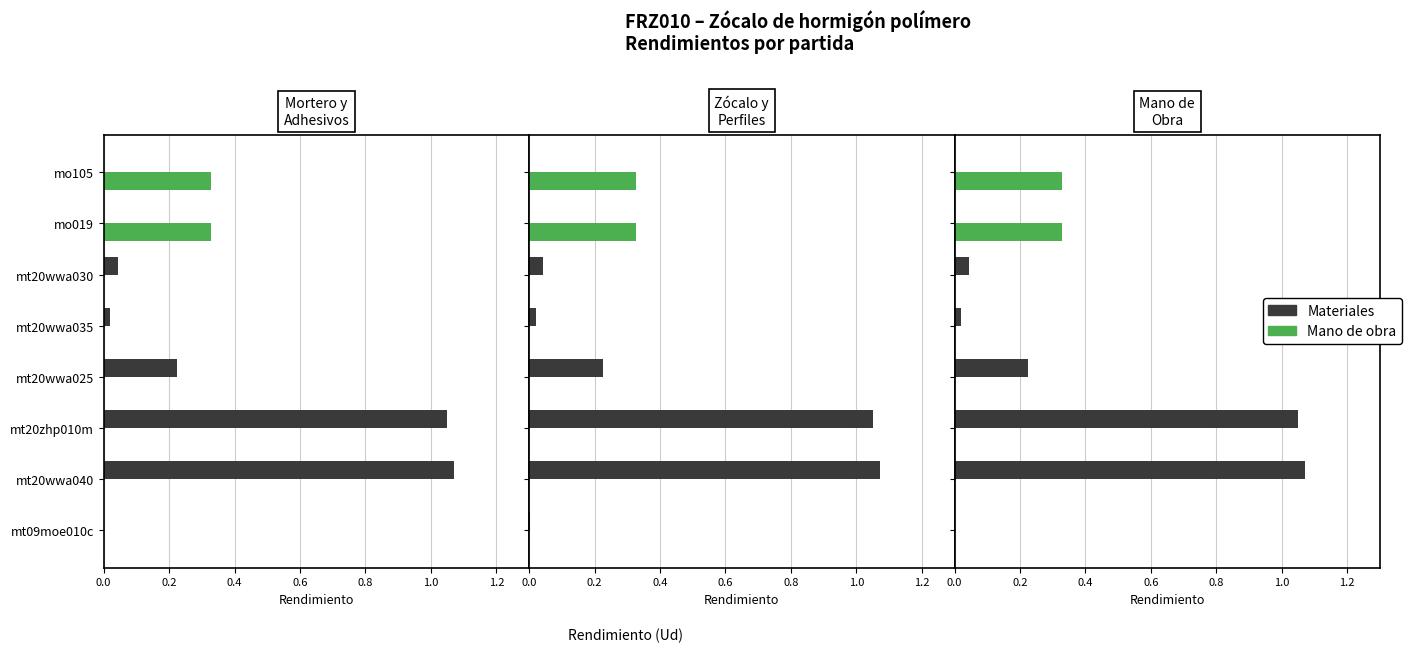

How many groups of bars are there?

8